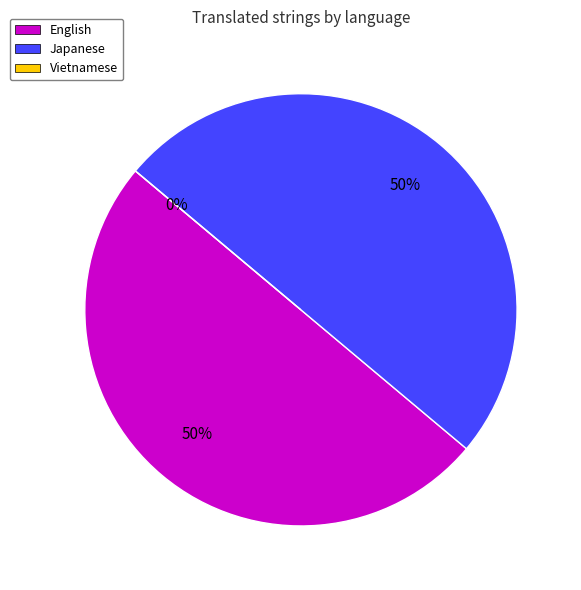

How many slices are in this pie chart?

3